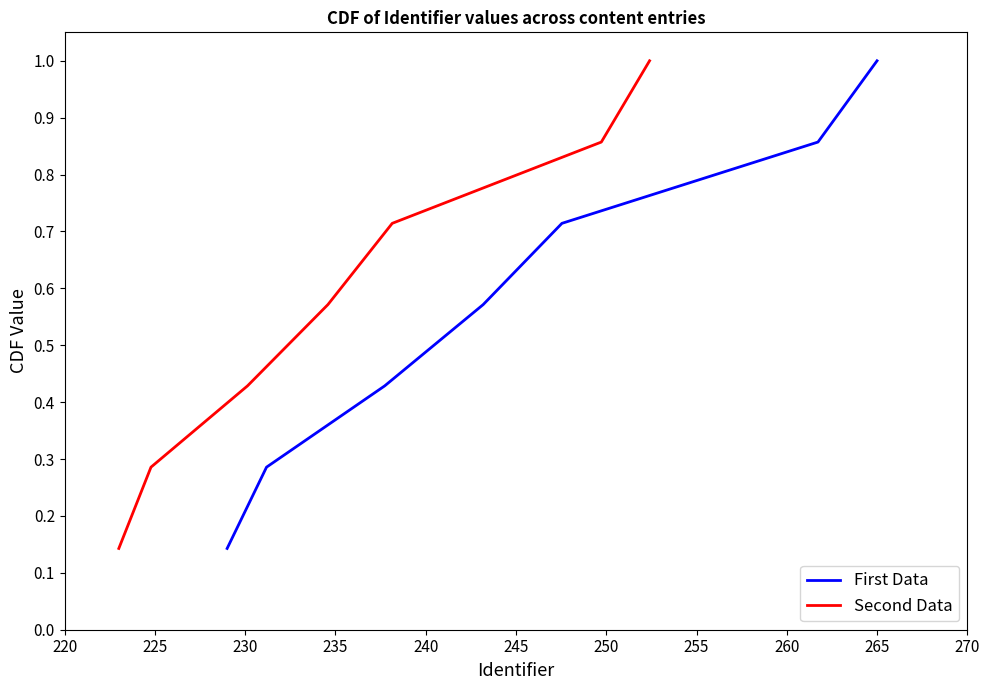

Between 245 and 230, which is larger?

245